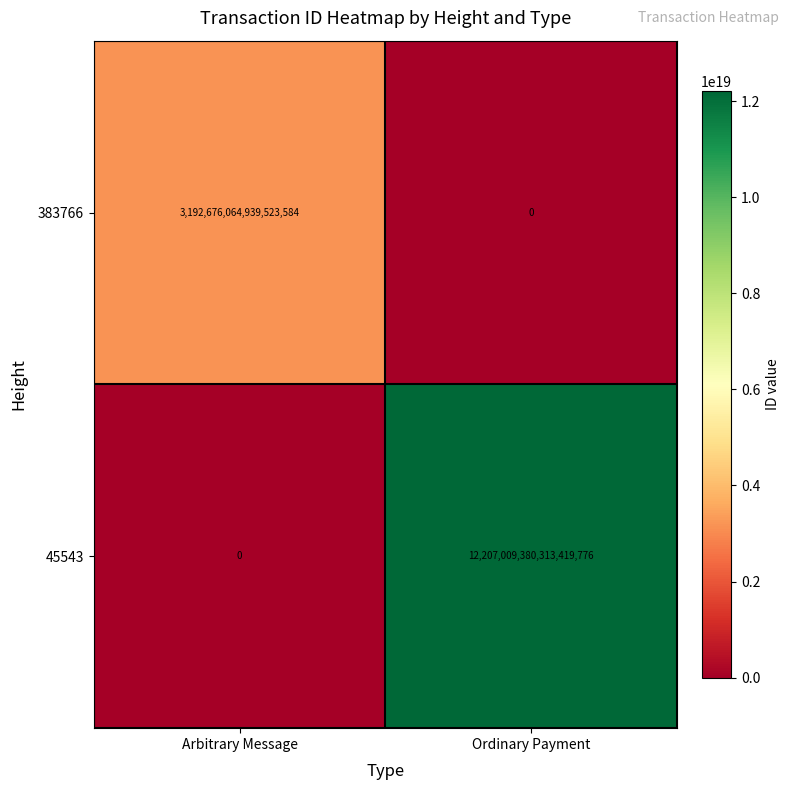

How many data points in 383766 are less than 3192676064939523584?

1